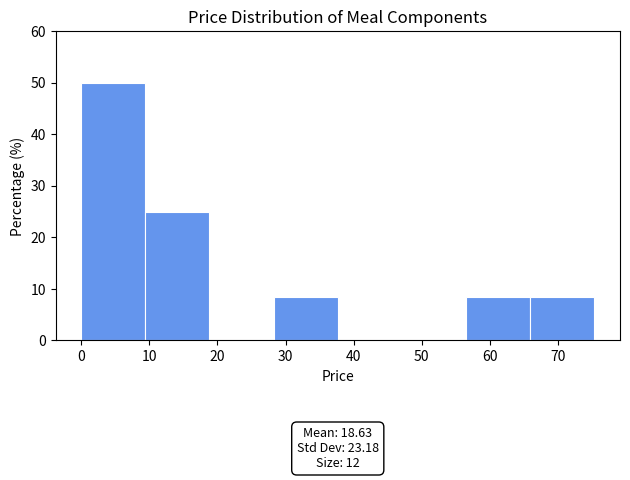

Which range on the x-axis has the tallest bar?

0 to 9